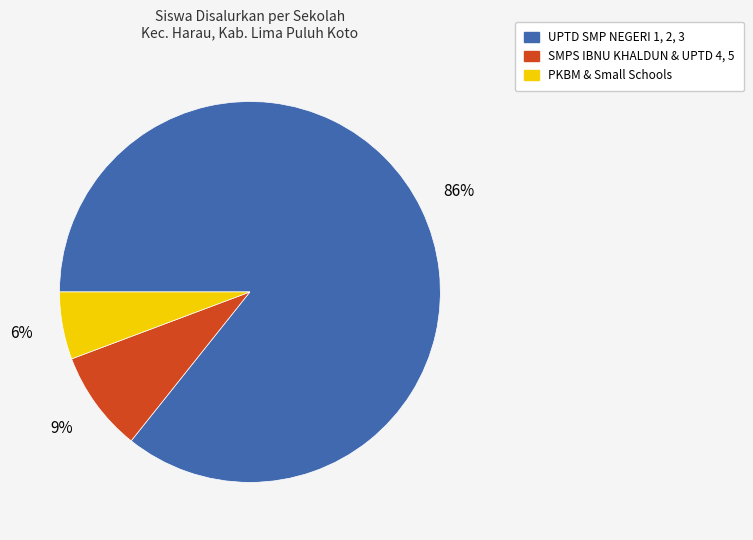

Does any single category account for the majority?

Yes